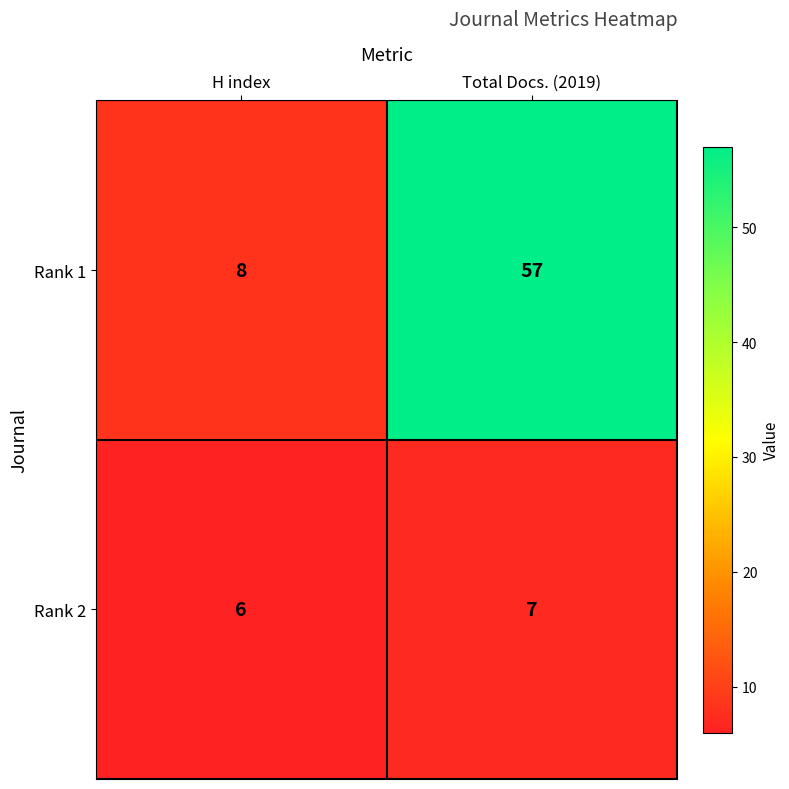

Which category has the highest value across all series?

Total Docs. (2019)